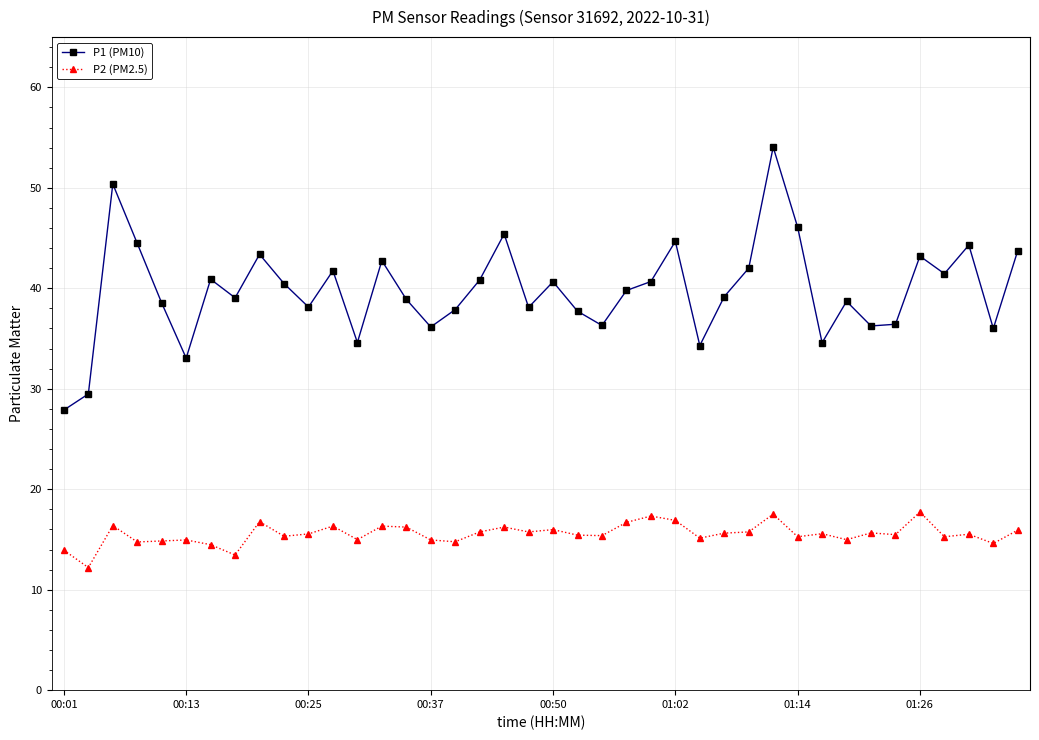

How many lines are shown in the chart?

2